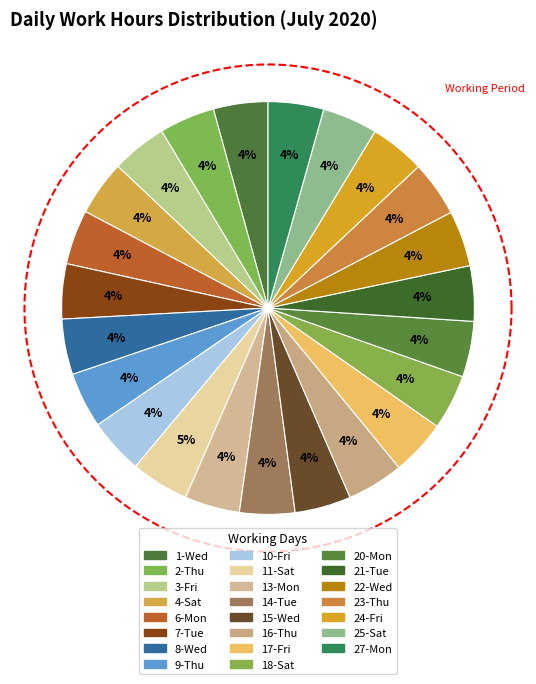

Combined, do 21-Tue and 11-Sat account for over 50%?

No